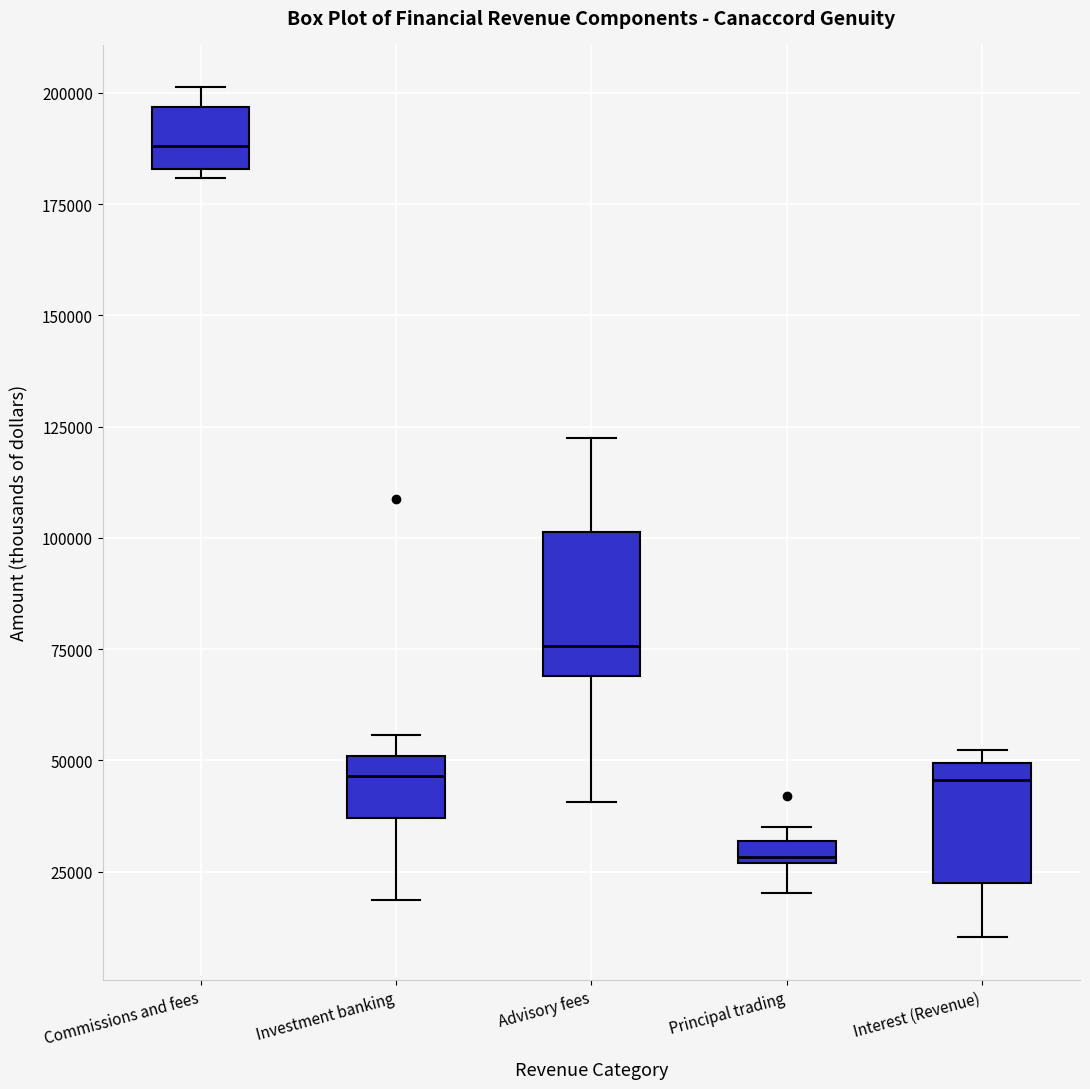

Which box's median line is the highest?

Commissions and fees